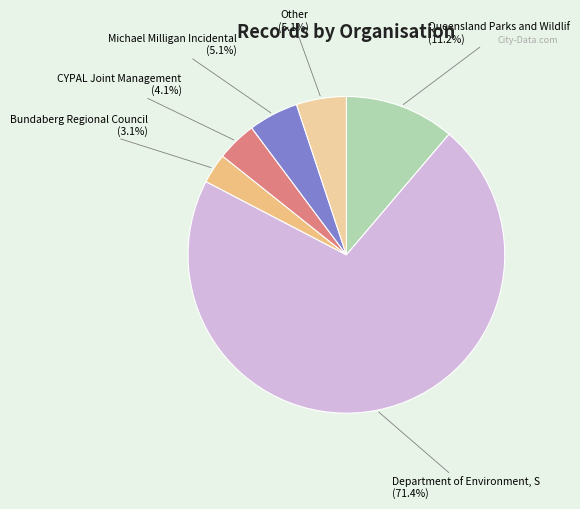

Which category has the biggest portion of the pie?

Department of Environment, Science and